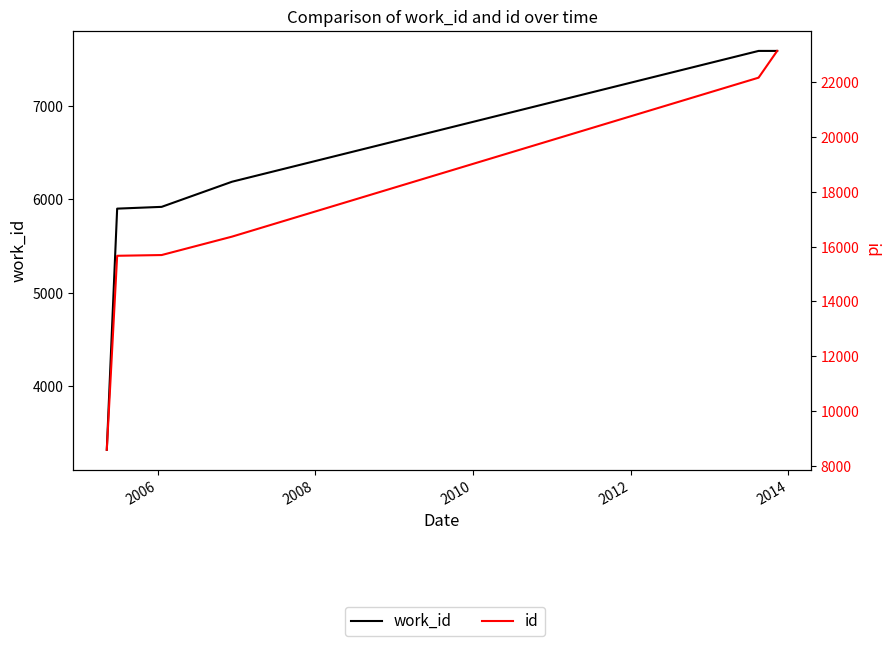

Where is work_id nearest to the value 5453?

2006